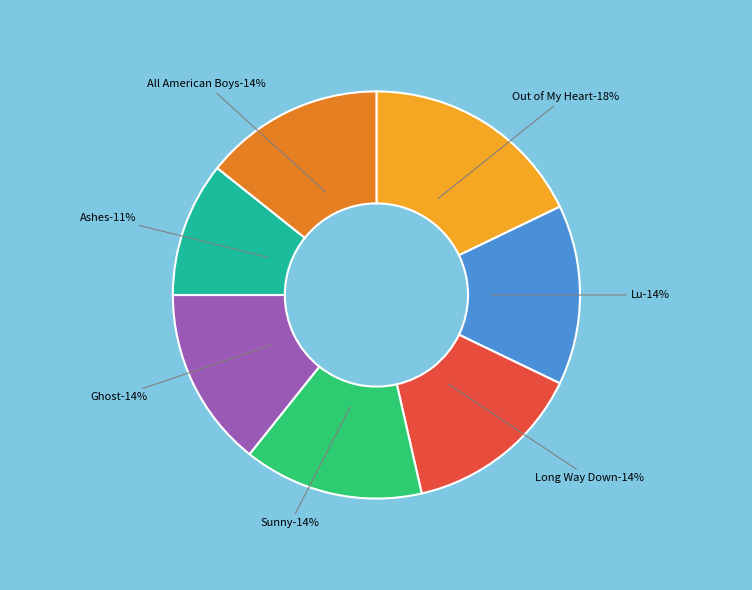

How many segments does this pie chart have?

7